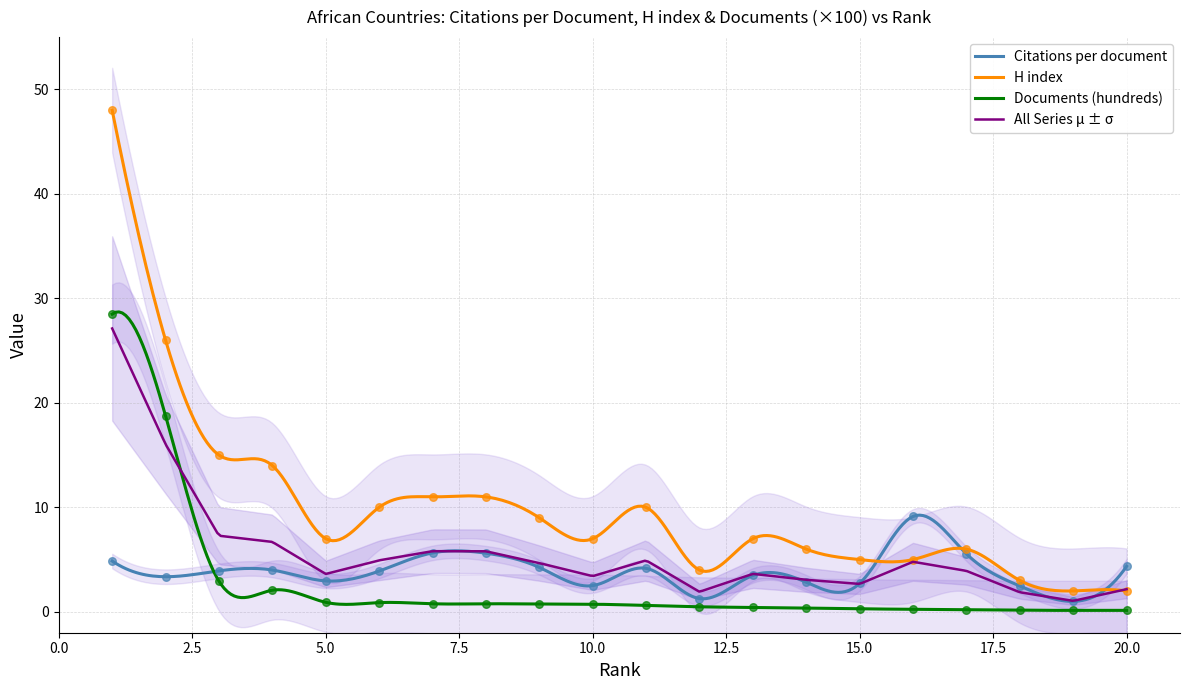

Is the value of Documents (hundreds) at 8 greater than the value of Citations per document at 12?

No